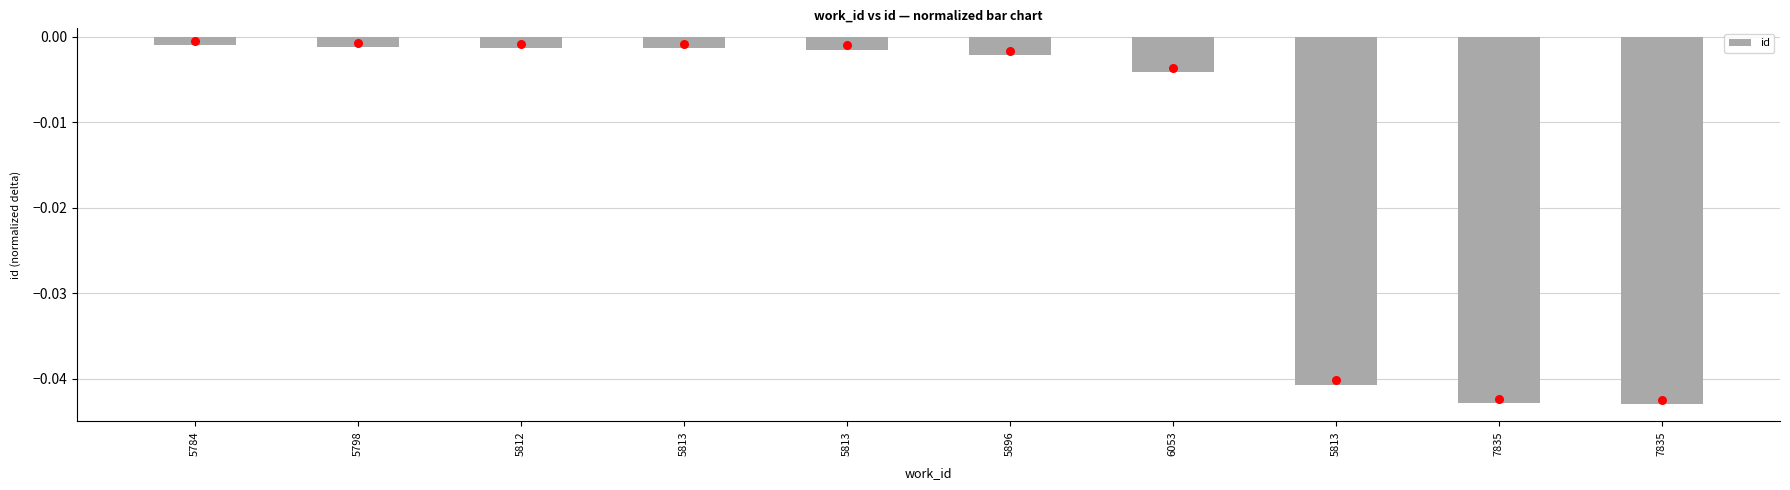

Between 7835 and 5784, which is larger?

5784